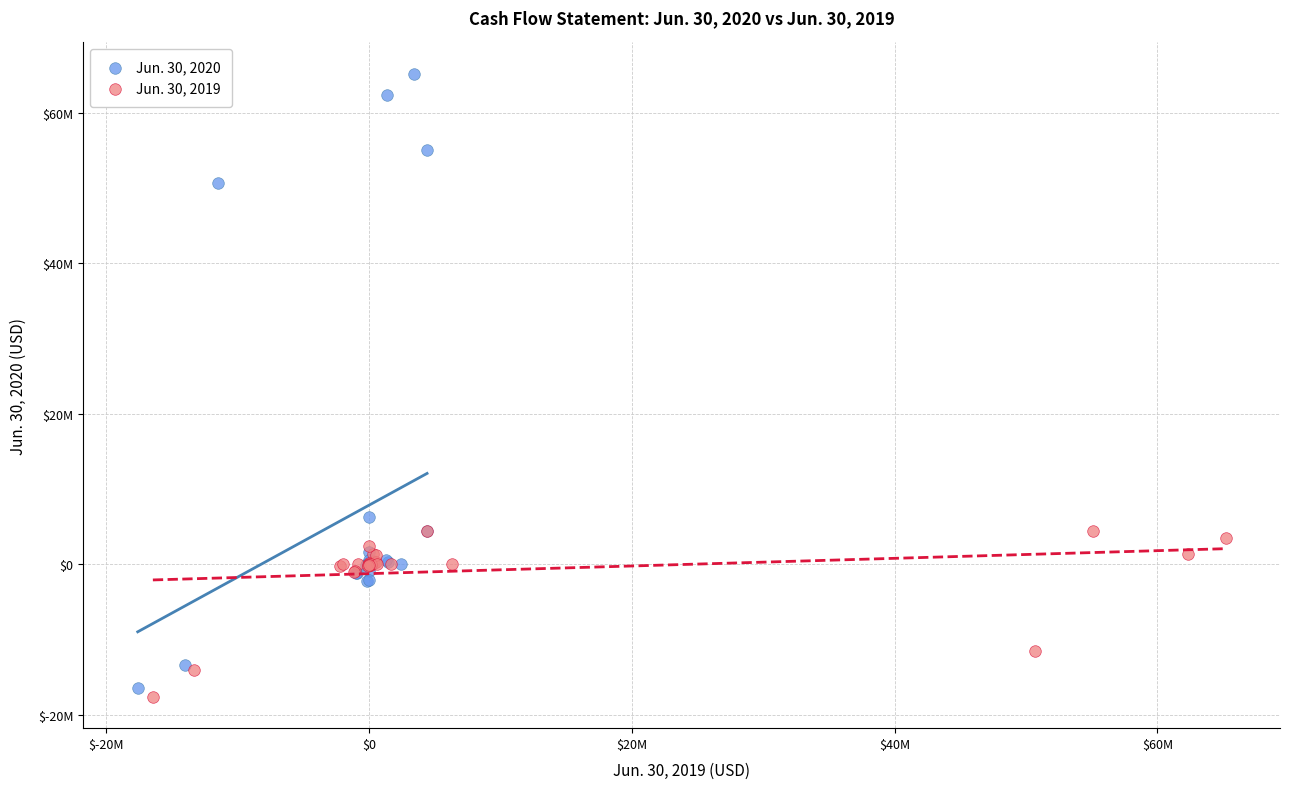

What are all the series names shown in the legend?

Jun. 30, 2020, Jun. 30, 2019